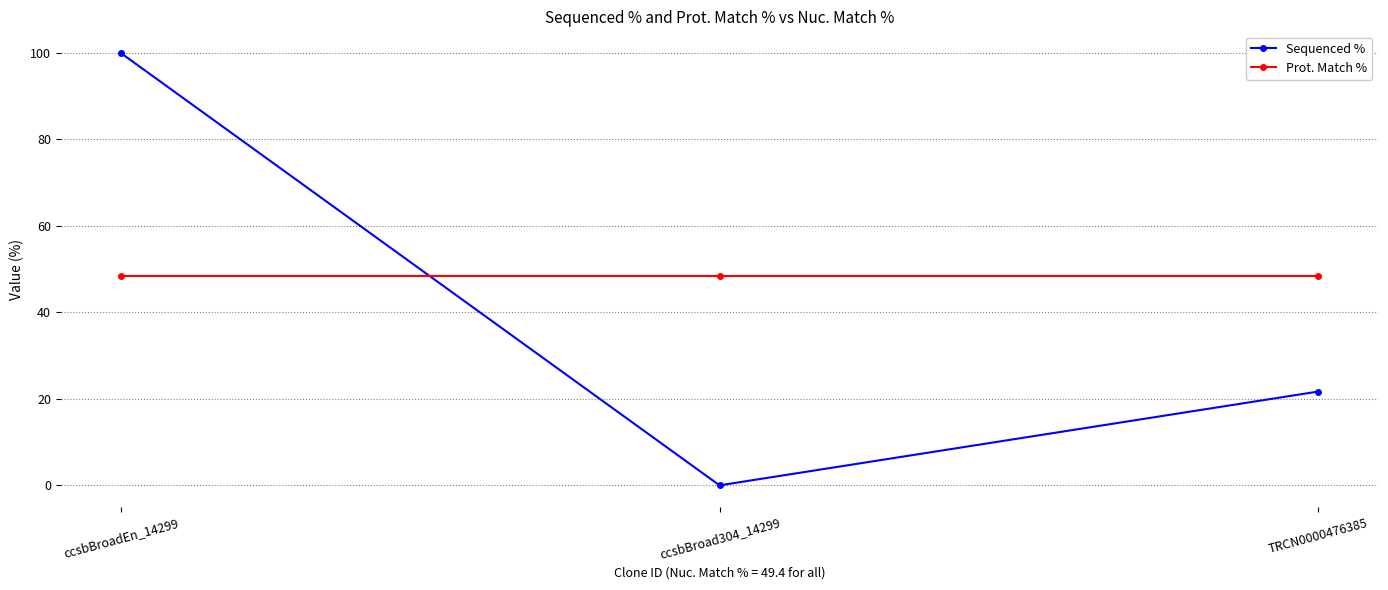

Reading right to left, what are all the values shown in this chart?

Sequenced %: 21.7	0.0	100.0
Prot. Match %: 48.5	48.5	48.5